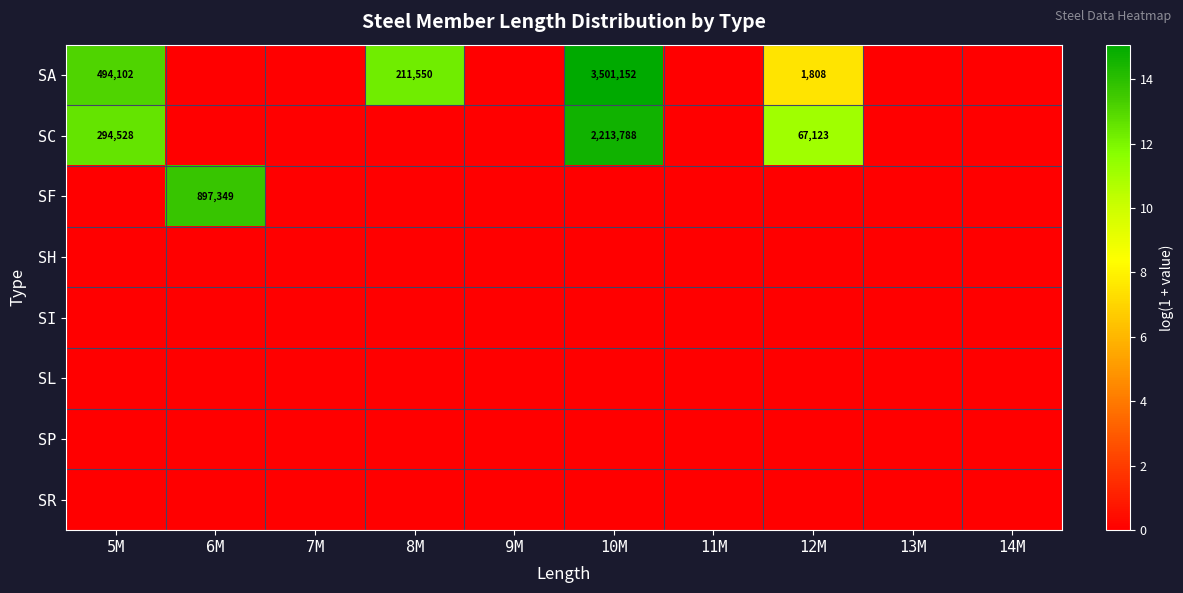

True or false: SC has a value of 11.1 at 12M.

True